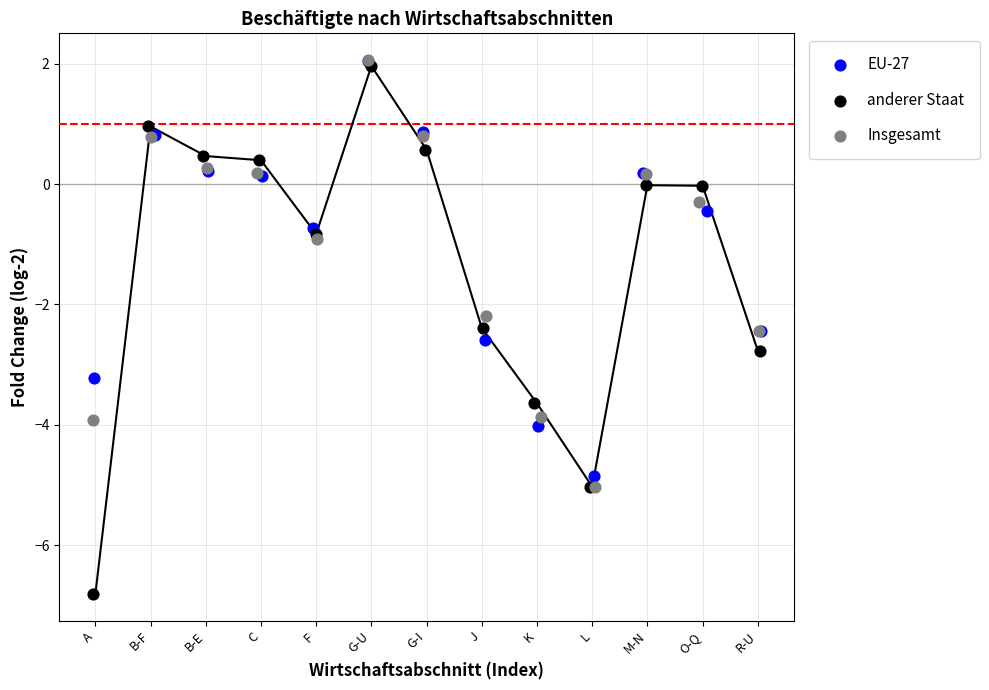

Which series has the largest Y range (max minus min)?

anderer Staat